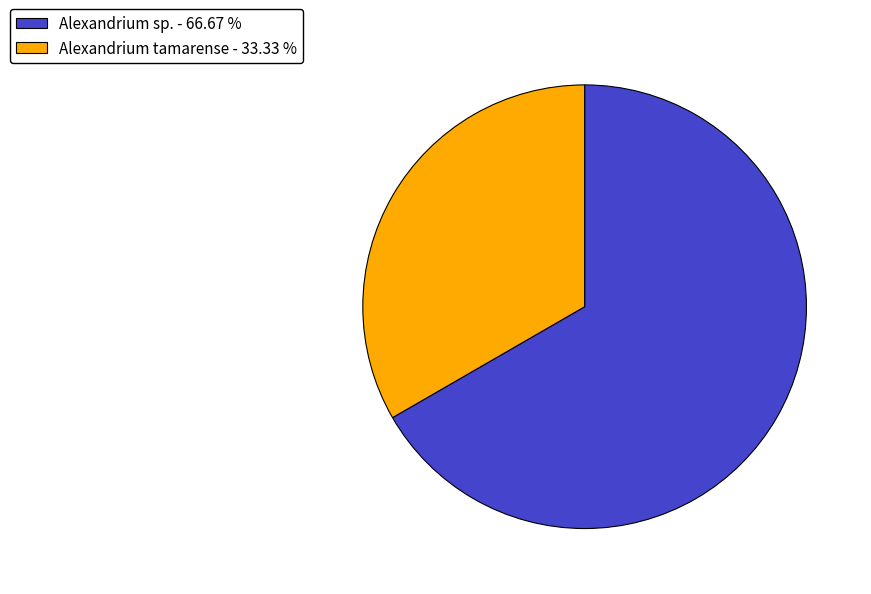

Does Alexandrium sp. - 66.67 % account for over 50% of the chart?

Yes